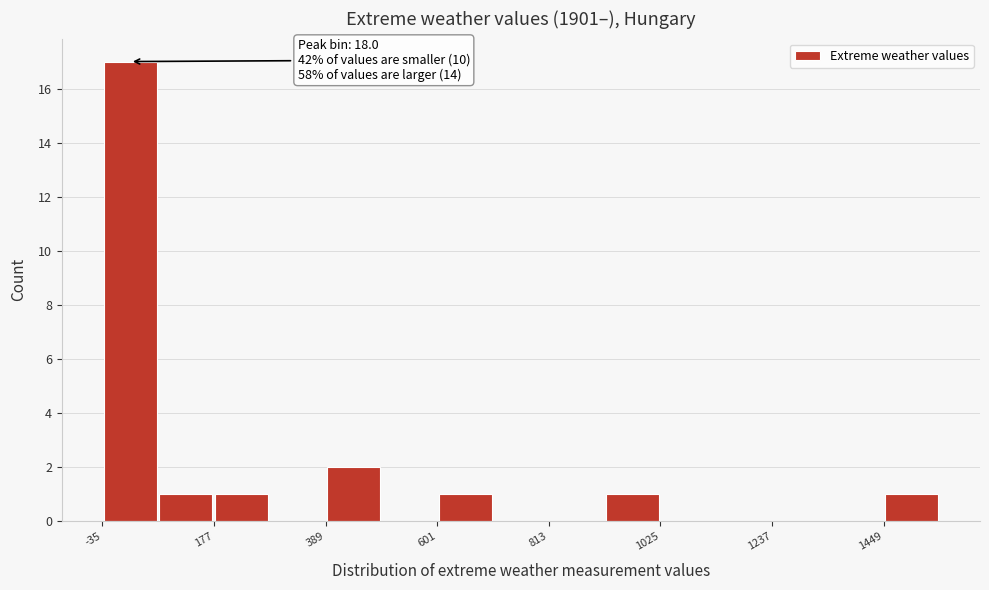

Around what value on the x-axis is the tallest bar? Give the approximate position of its centre, as read against the axis.

0